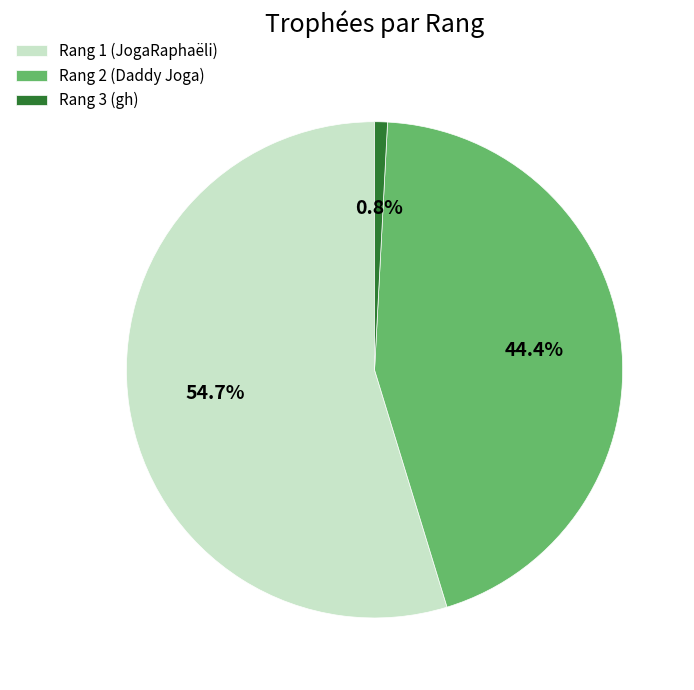

Approximately how many times larger is the value at Rang 1 (JogaRaphaëli) compared to Rang 2 (Daddy Joga)?

1.2